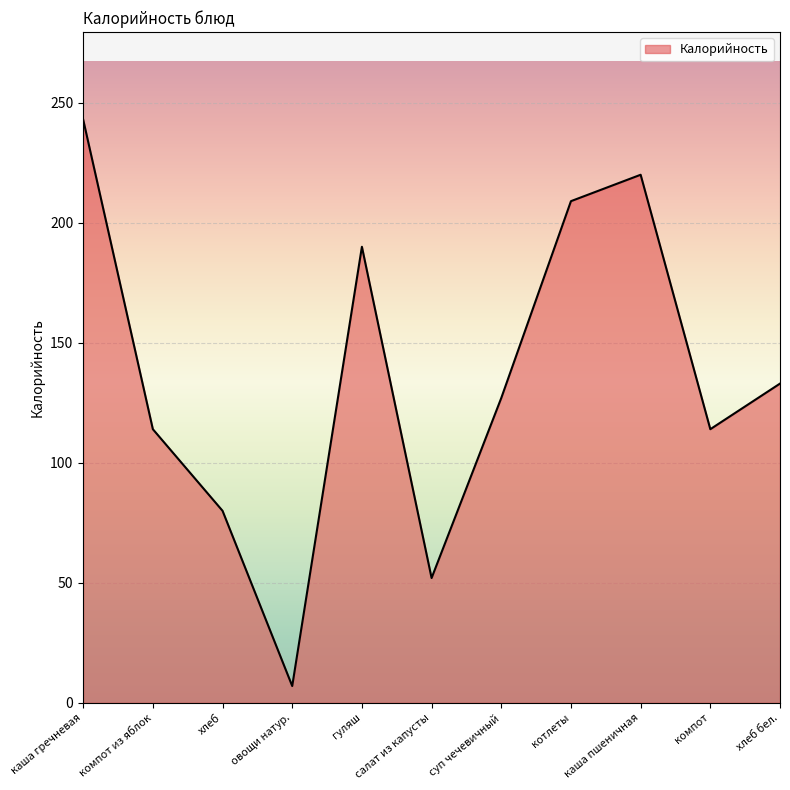

At which category does the data reach its first local peak?

гуляш